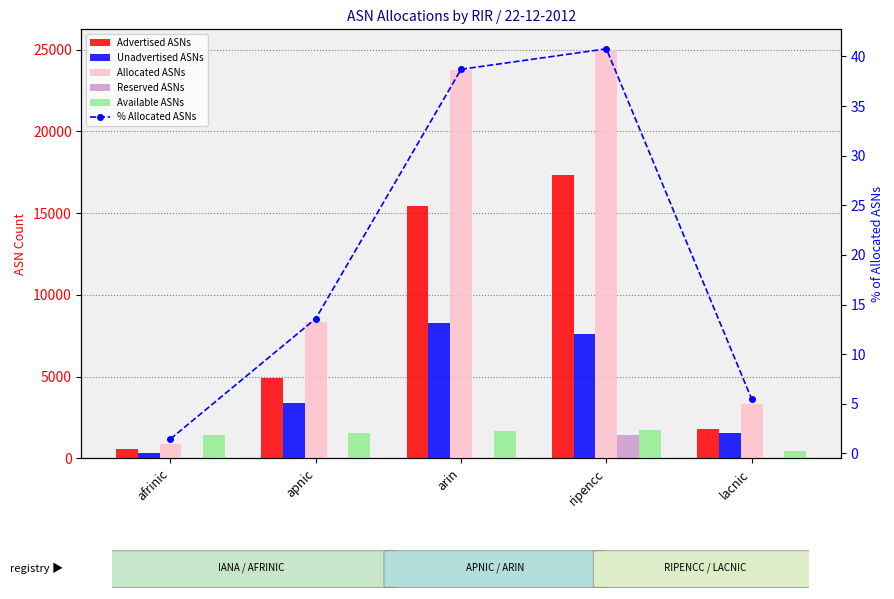

True or false: Reserved ASNs has a value of 679.6 at apnic.

False